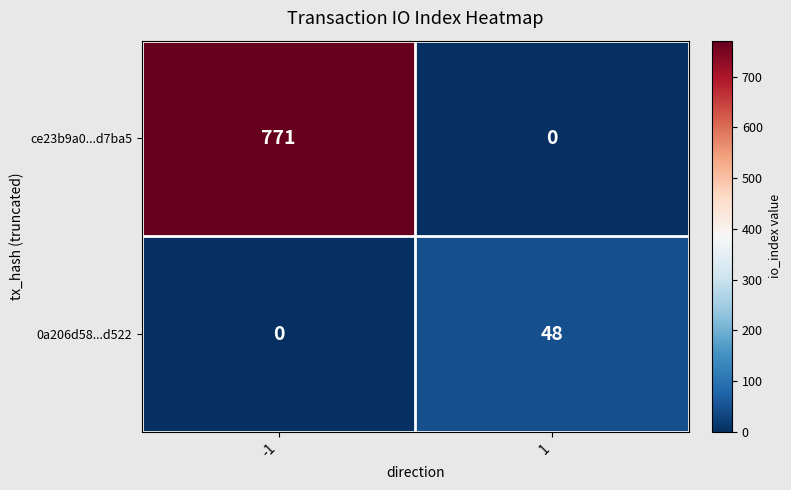

Rank the series by their average value, from lowest to highest.

0a206d58...d522, ce23b9a0...d7ba5